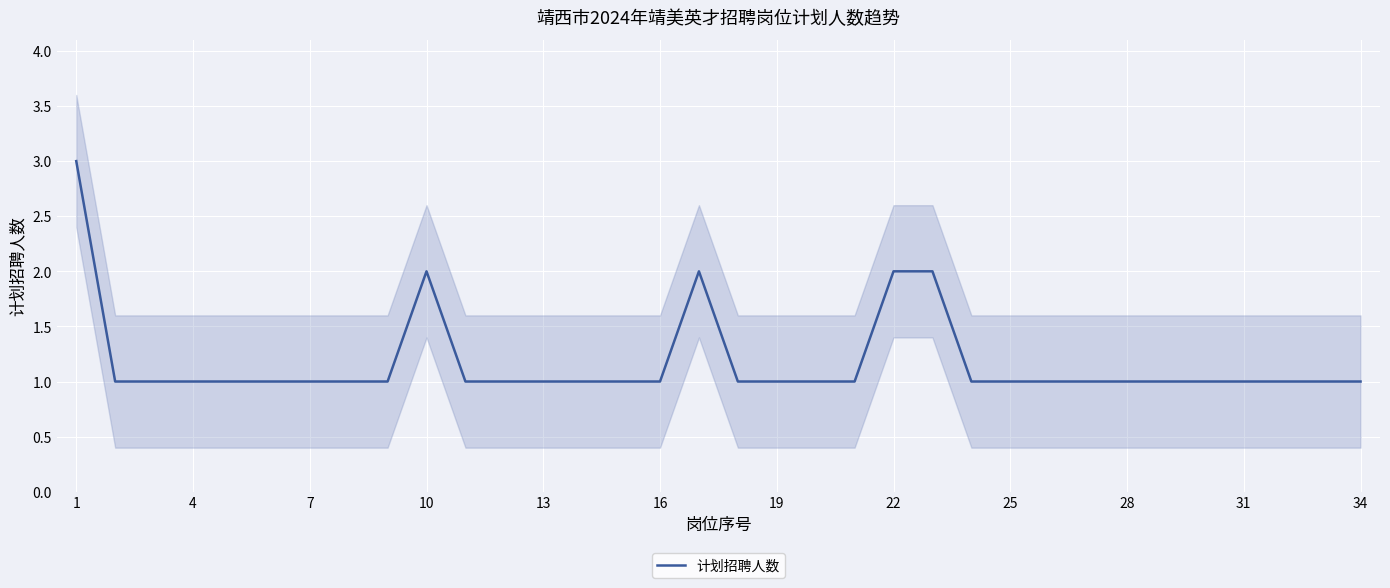

What is the difference between the maximum and minimum values?

2